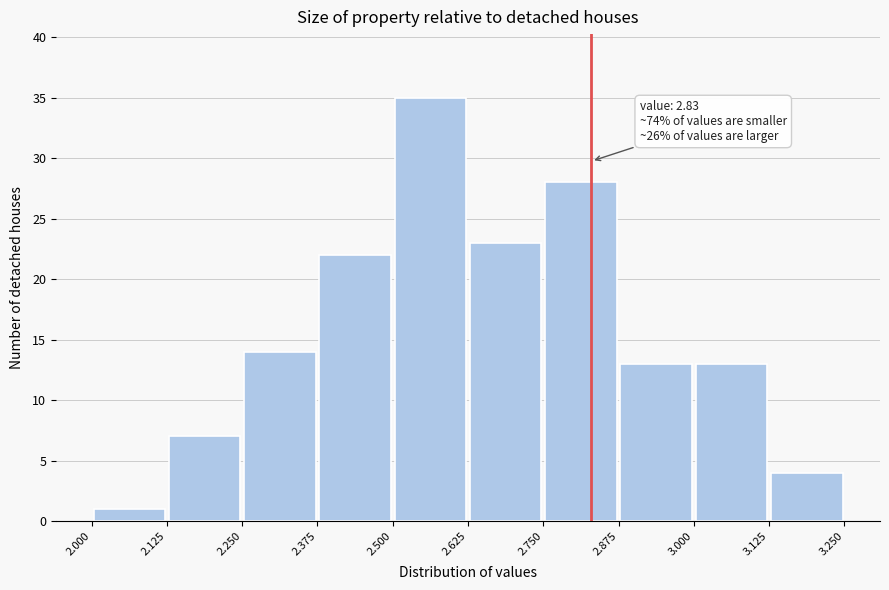

Over which range of the x-axis is the bar tallest?

2.500 to 2.625